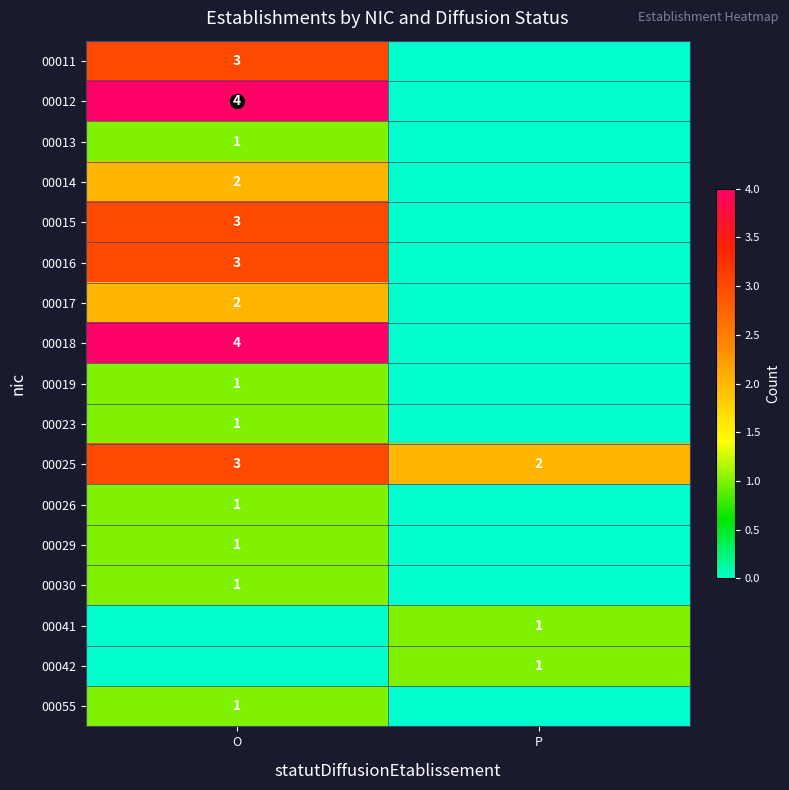

Is it true that 00016 equals 3 at O?

True